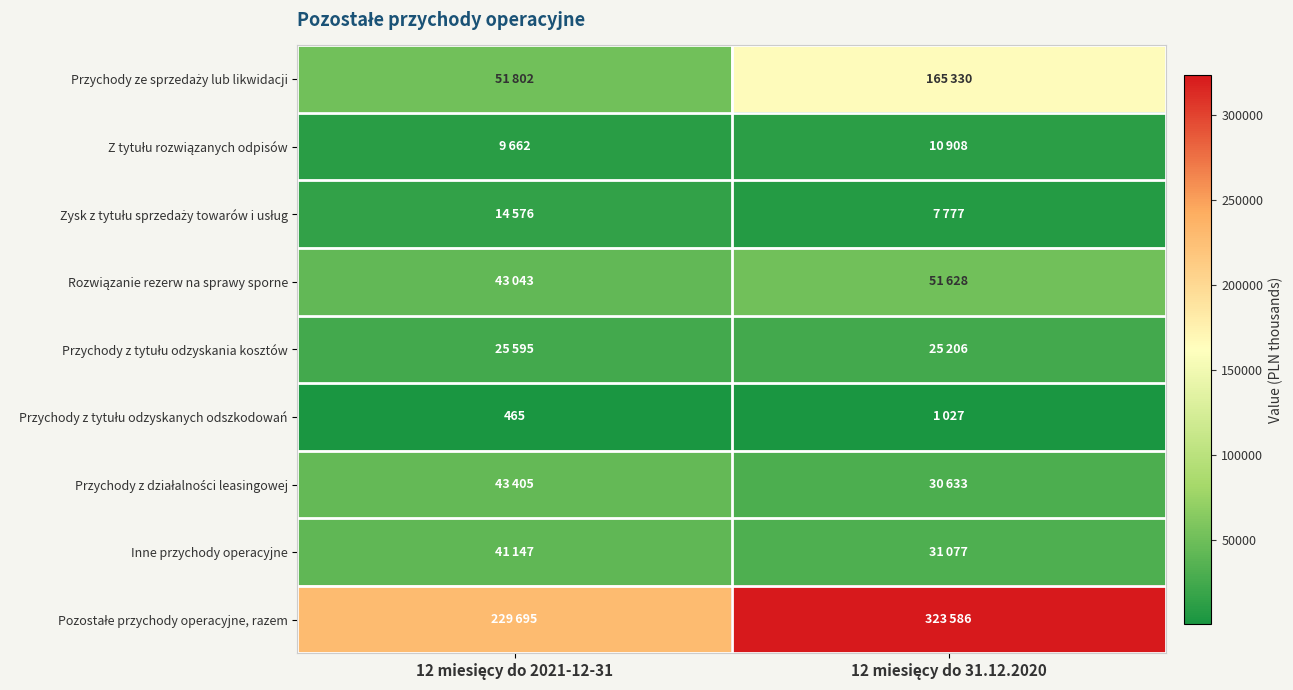

Which series has the widest spread of values?

Przychody ze sprzedaży lub likwidacji